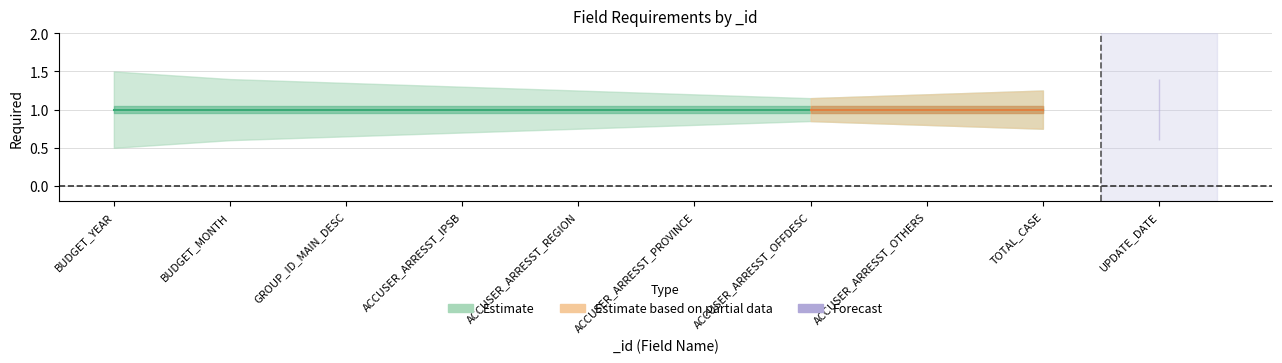

True or false: Forecast and Estimate intersect in this chart.

False